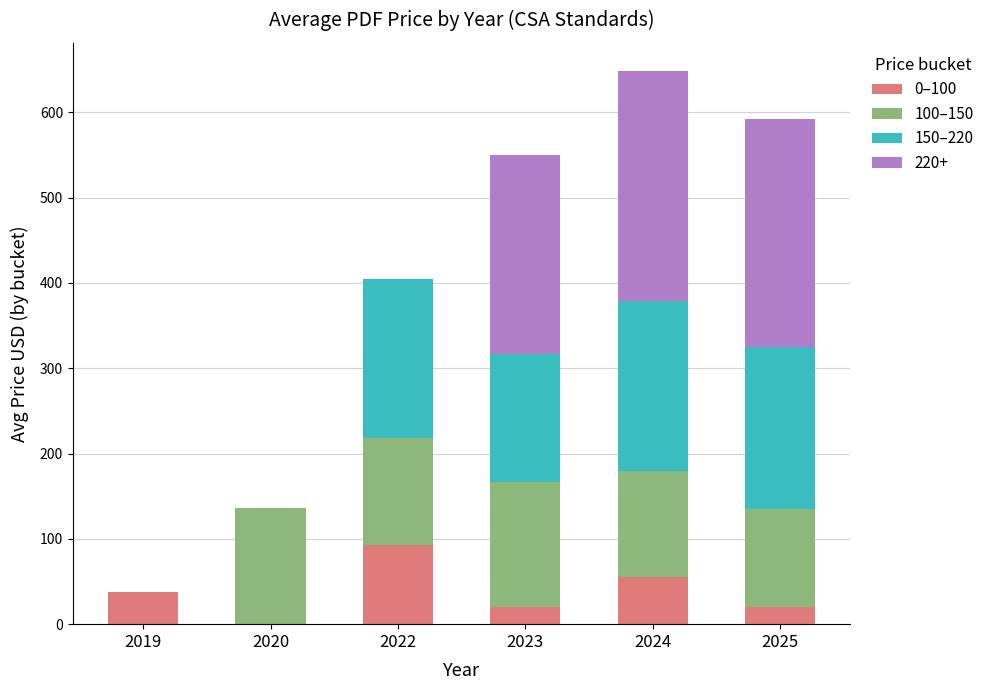

What is the total value across all series at 2022?

405.0